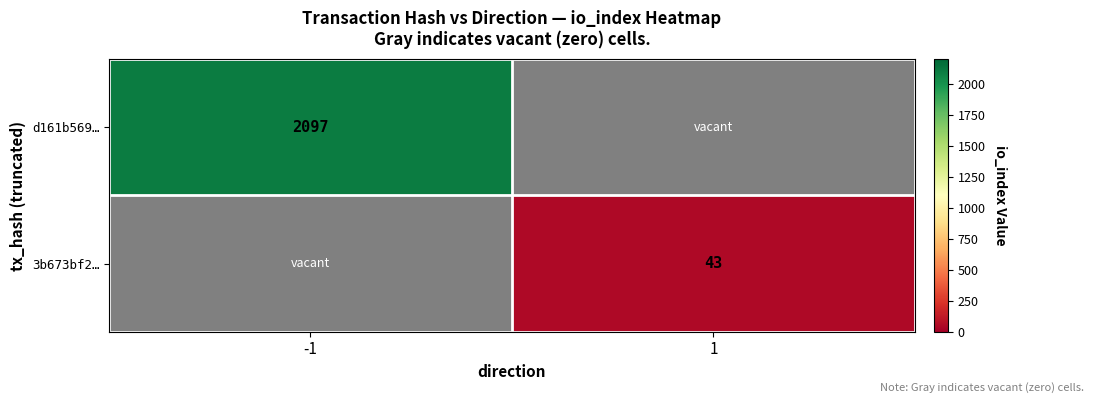

True or false: d161b569… has a value of 1099.7 at -1.

False